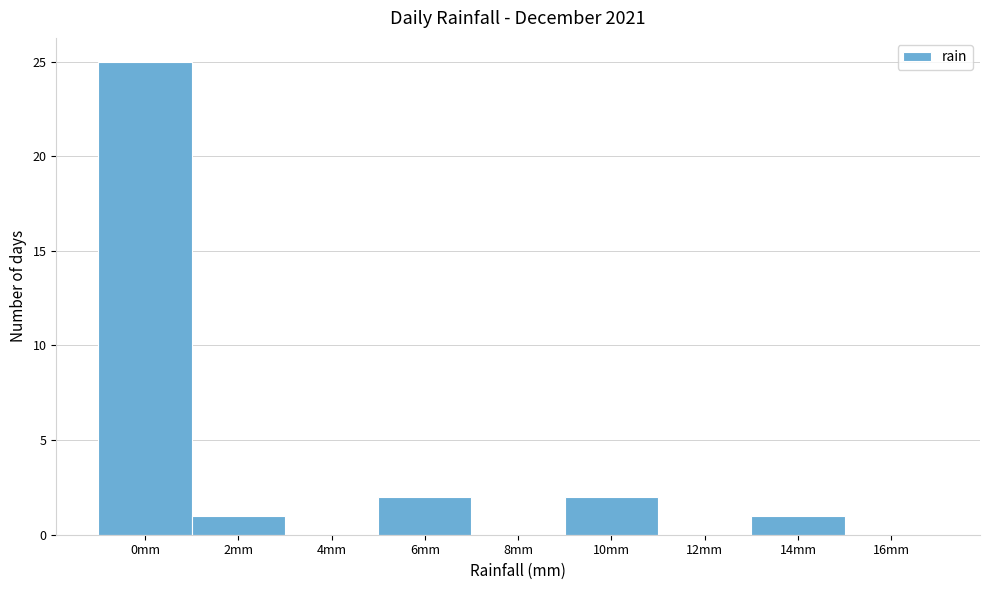

Reading left to right, extract all data points from this chart.

0mm=25	2mm=1	4mm=0	6mm=2	8mm=0	10mm=2	12mm=0	14mm=1	16mm=0